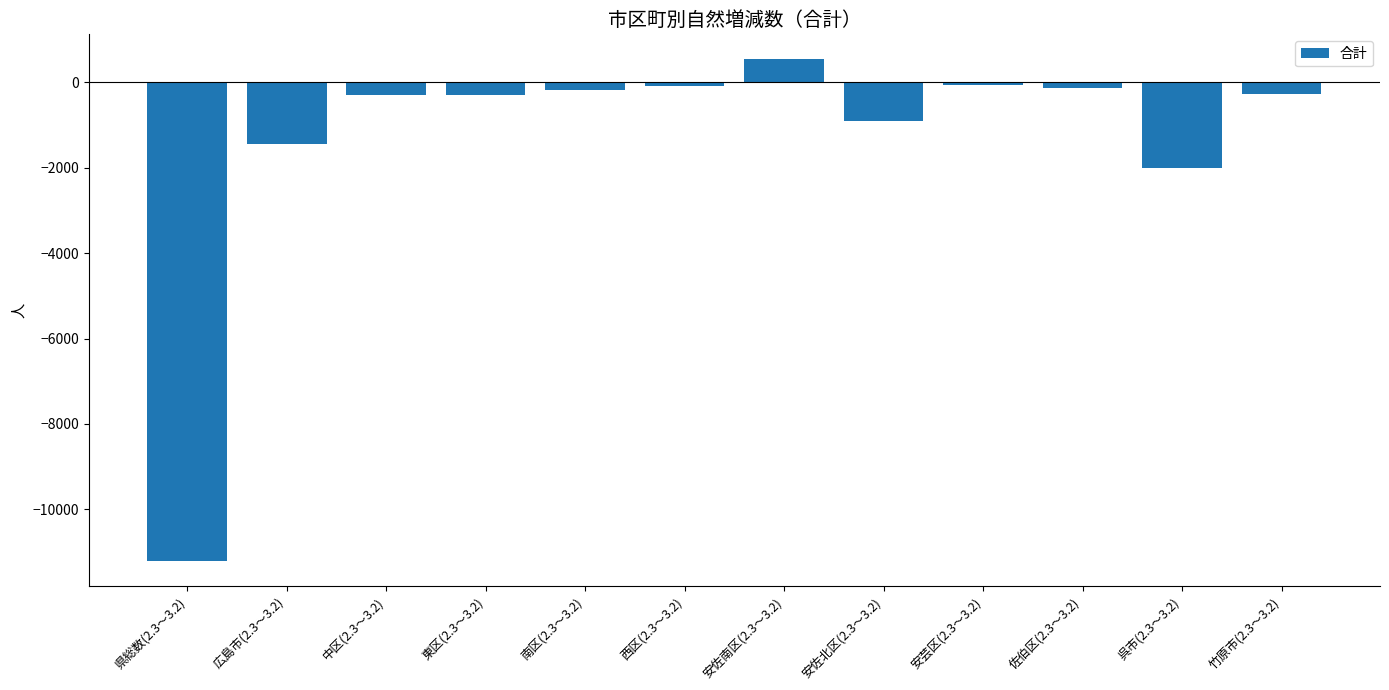

How many values are above zero?

1